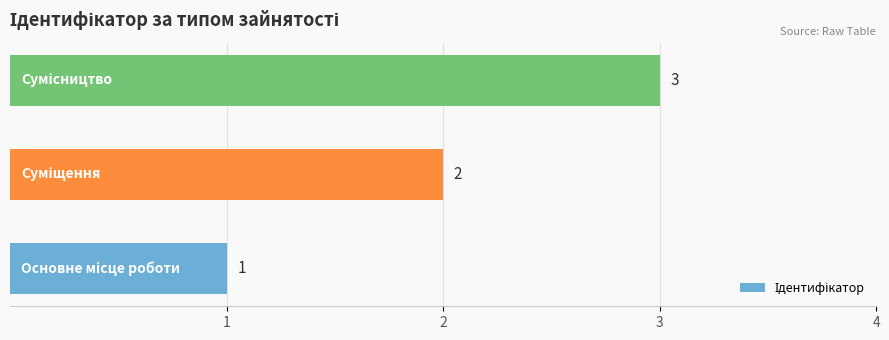

What is the difference between the maximum and minimum values?

2